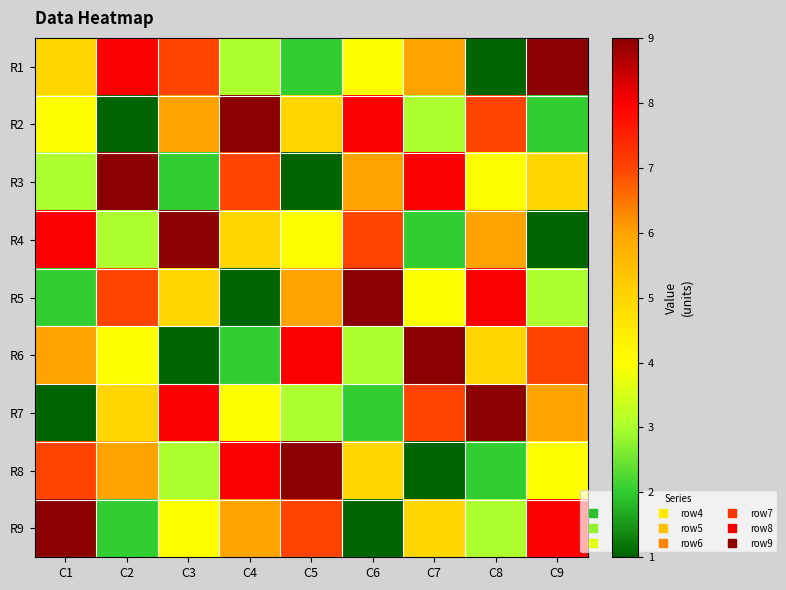

What is the smallest value displayed?

1